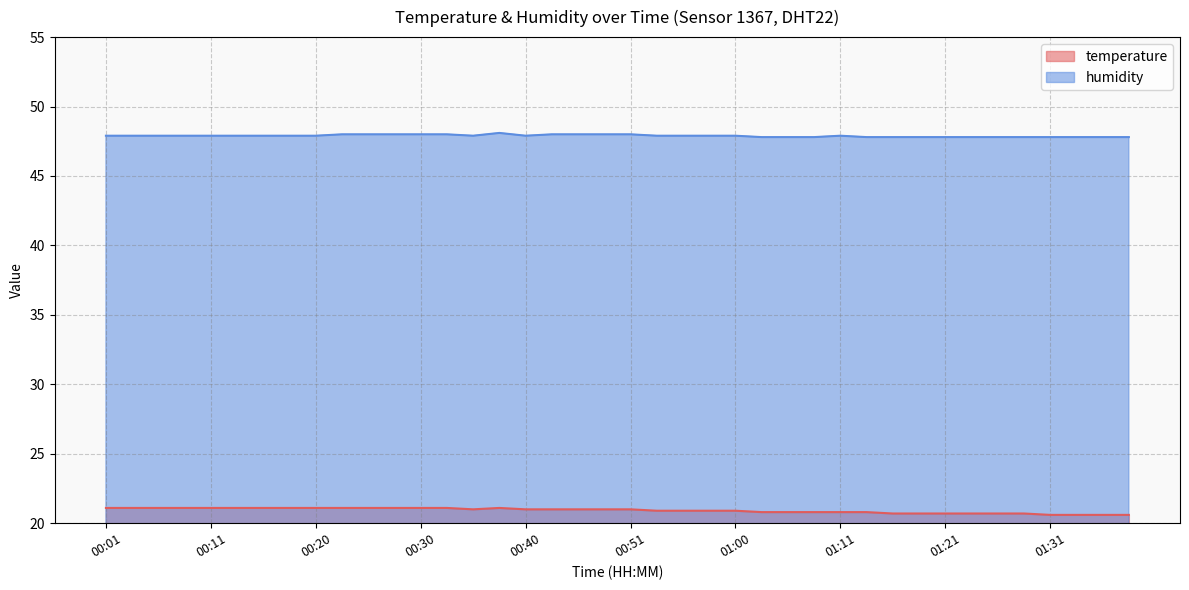

How many interior local valleys does the humidity series have?

2